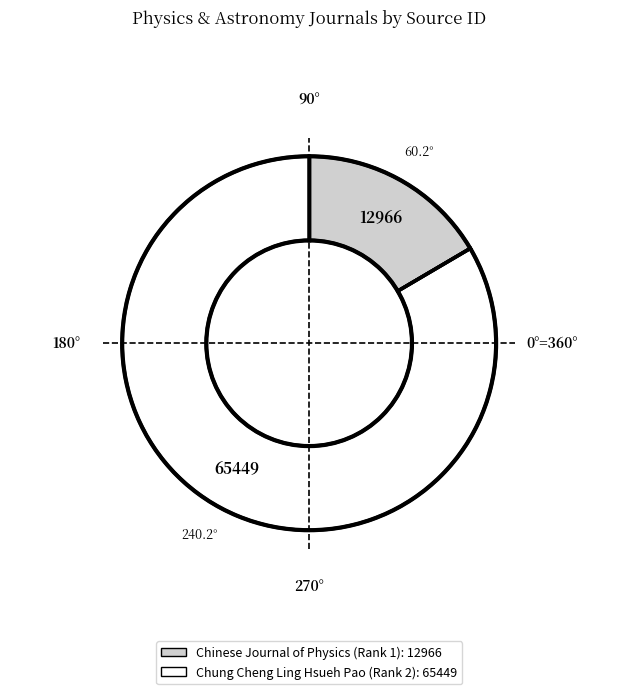

Does any single category account for the majority?

Yes